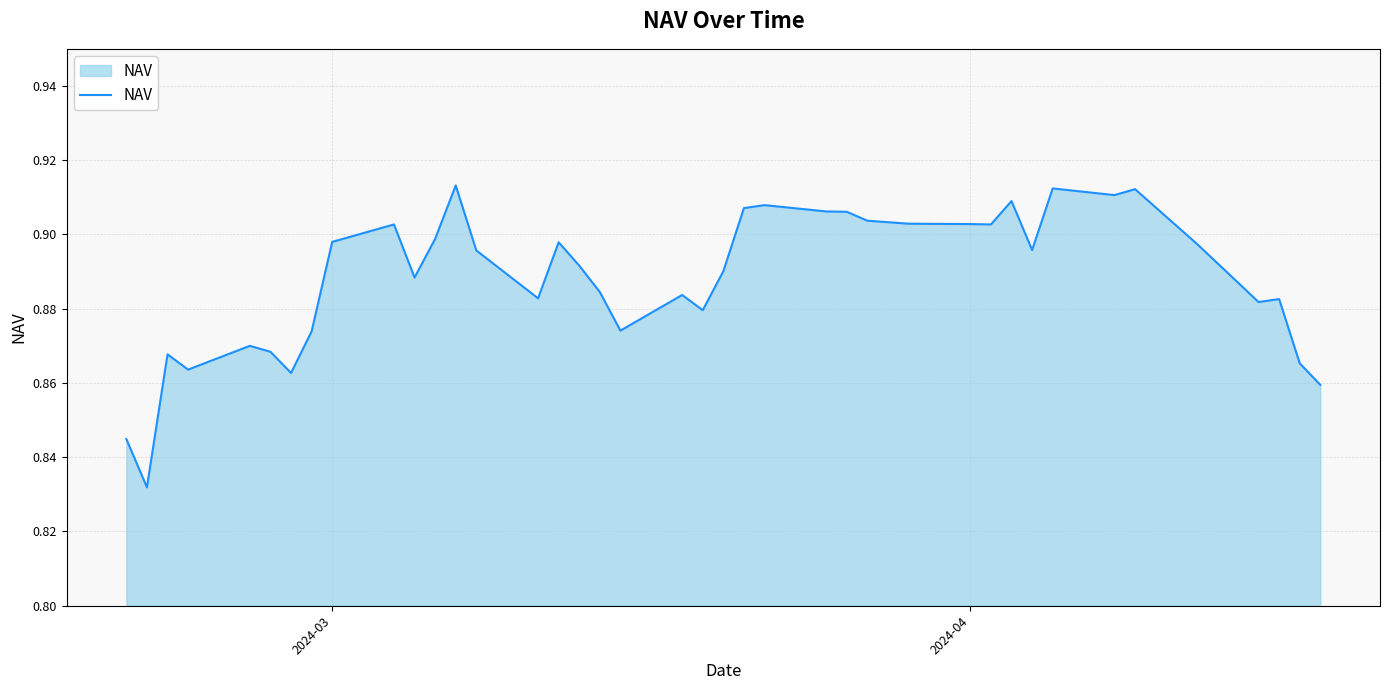

What is the sum of all values?

35.5